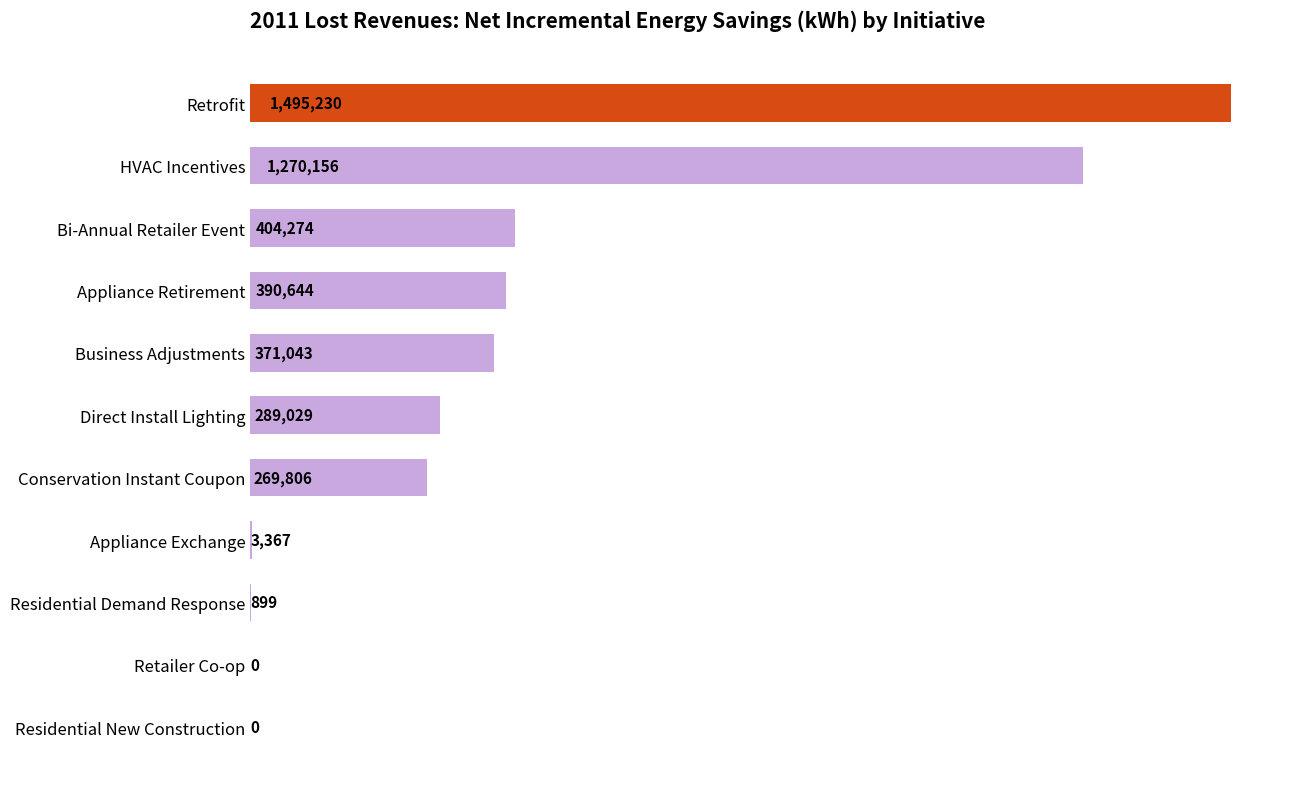

Are the bars grouped side by side (vs. stacked)?

No